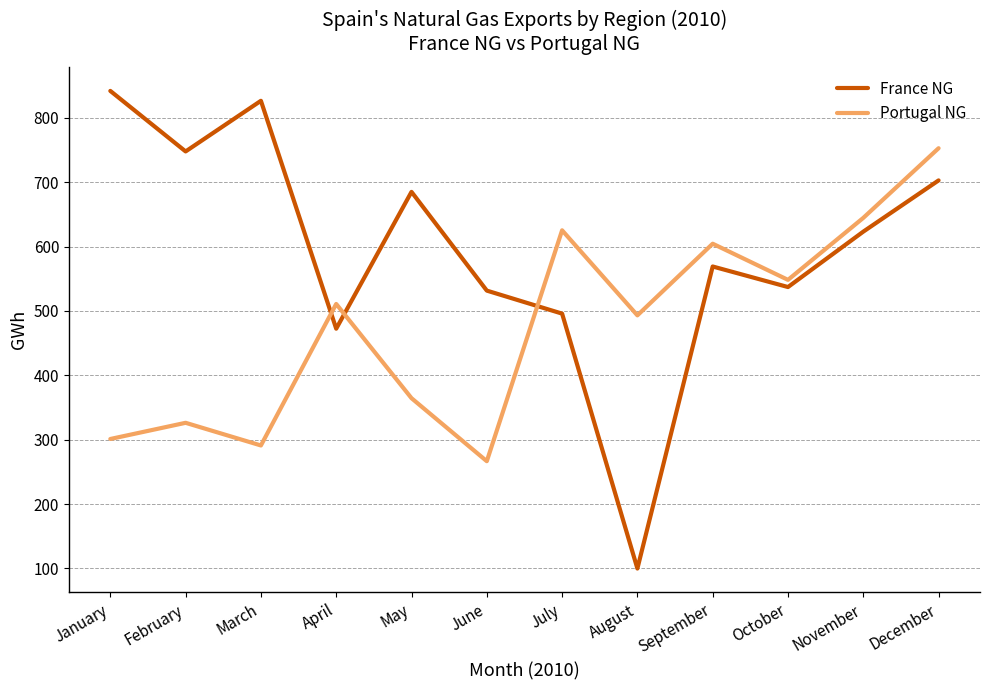

Is the value of France NG at August greater than the value of Portugal NG at January?

No